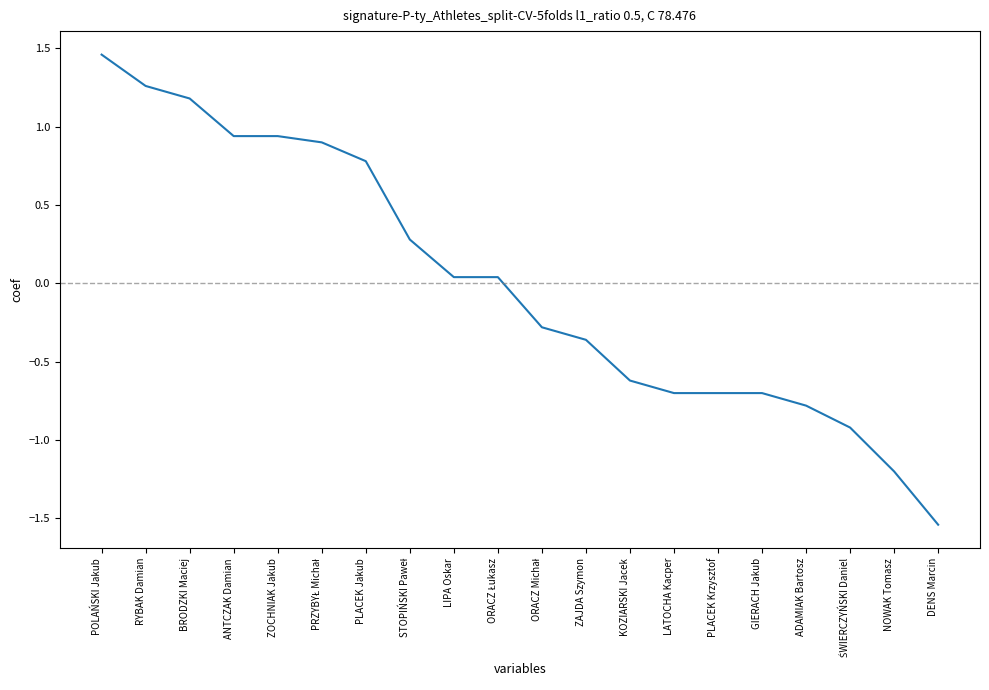

How many lines are shown in the chart?

1